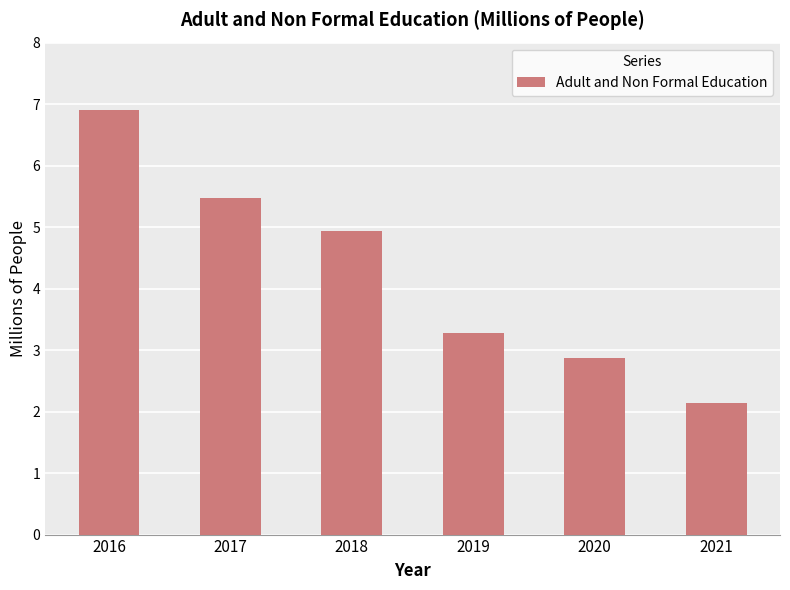

What is the greatest value displayed?

6.9